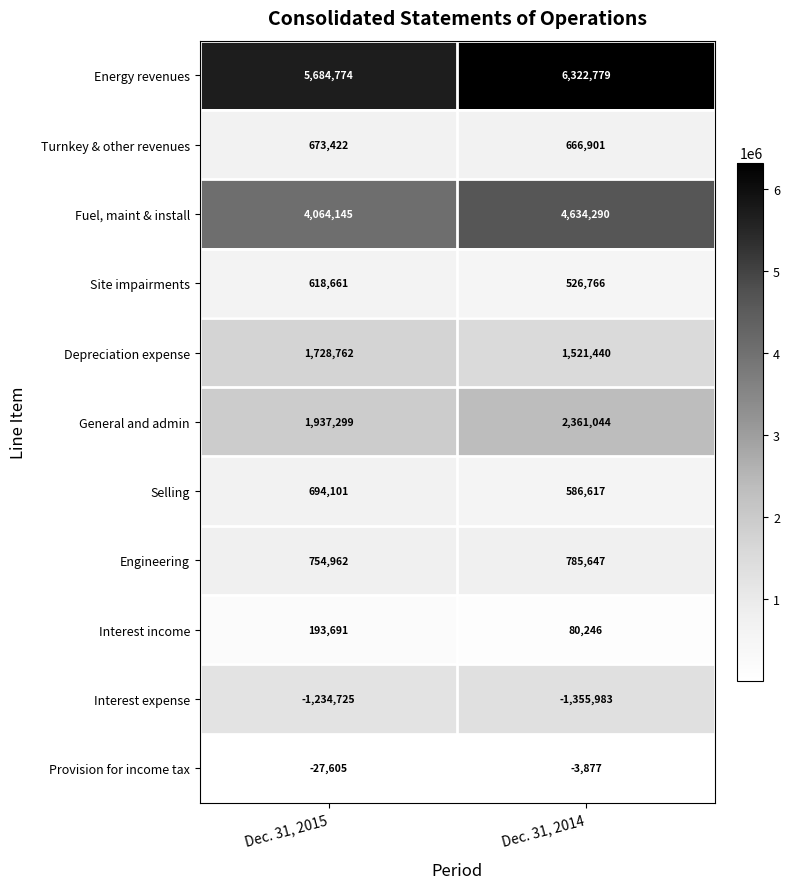

The Selling series shows 694101 at Dec. 31, 2015. True or false?

True